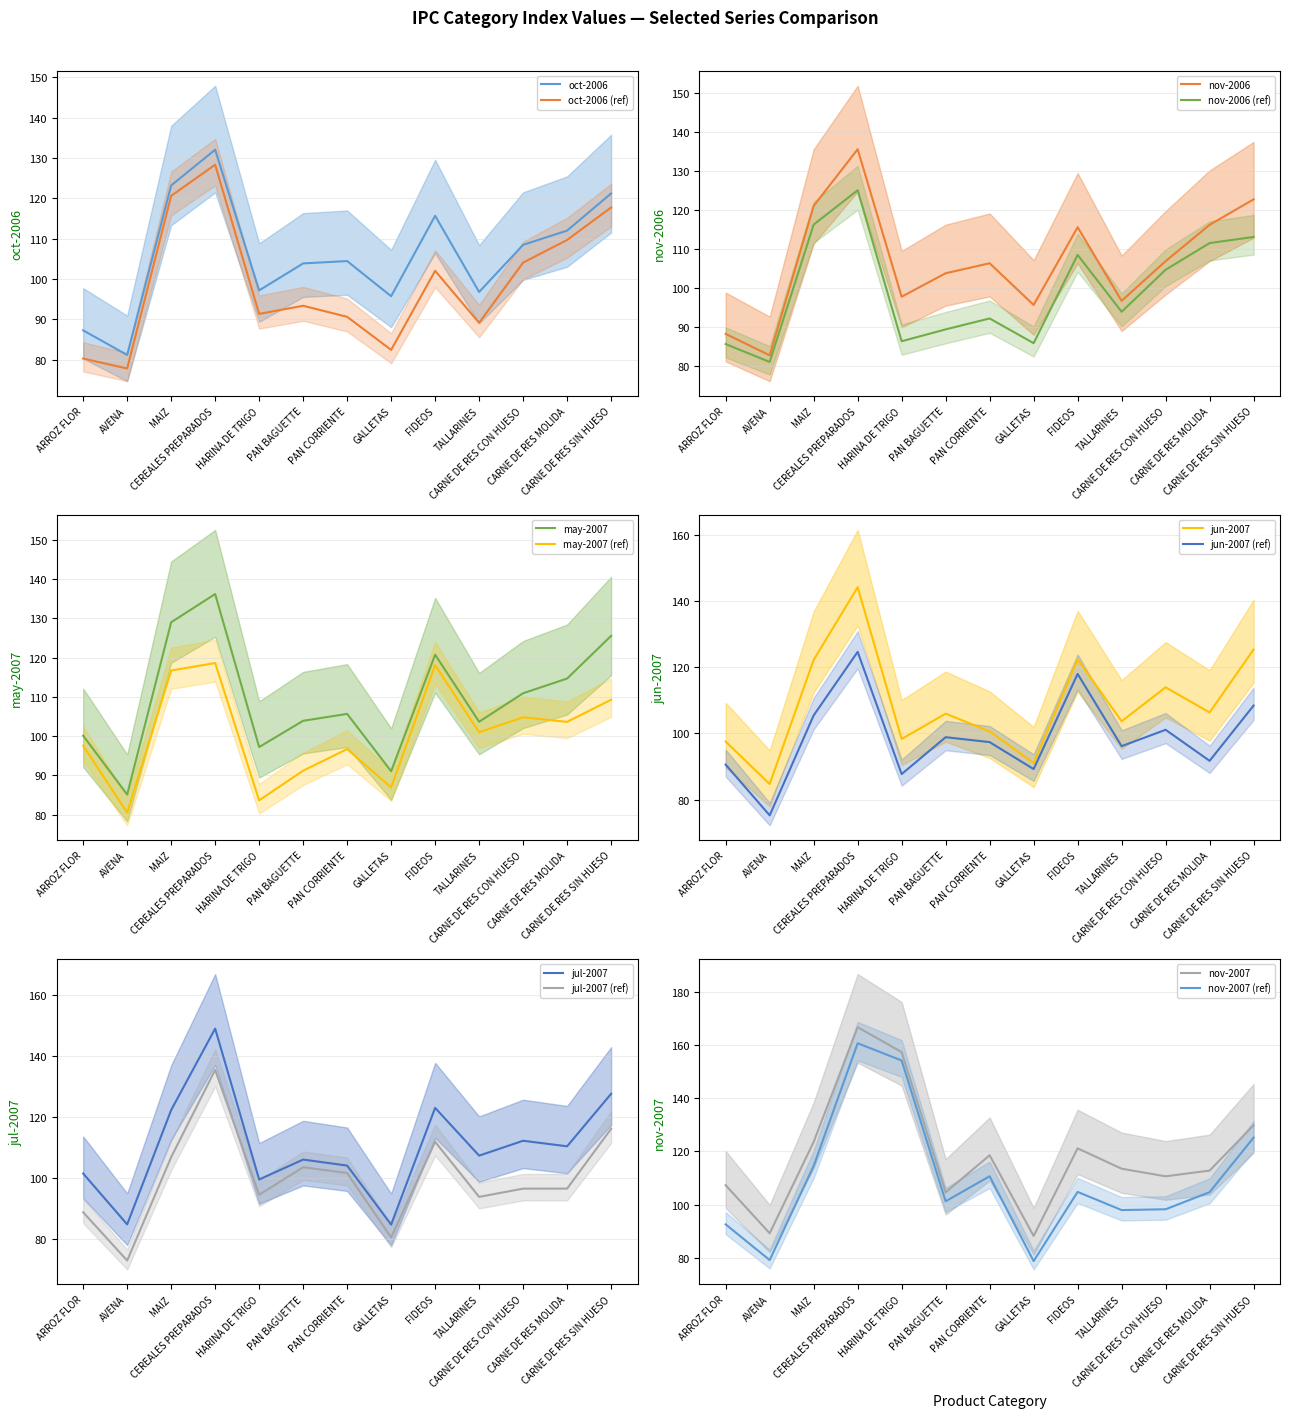

Reading right to left, transcribe all the data shown in this chart.

oct-2006: 121.2	112.0	108.5	96.8	115.7	95.8	104.5	103.9	97.2	132.1	123.2	81.2	87.3
nov-2006: 122.8	116.3	107.0	96.8	115.7	95.8	106.4	103.9	97.9	135.7	121.2	82.8	88.3
may-2007: 125.5	114.7	110.9	103.6	120.7	91.0	105.6	103.9	97.2	136.2	129.0	85.1	100.1
jun-2007: 125.3	106.3	113.9	103.6	122.3	91.0	100.6	105.9	98.3	144.2	122.2	84.7	97.5
jul-2007: 127.5	110.3	112.1	107.2	122.9	84.6	104.0	105.9	99.4	148.9	122.2	84.7	101.4
nov-2007: 129.8	112.8	110.6	113.5	121.2	88.2	118.5	104.6	157.4	166.8	123.6	89.2	107.3